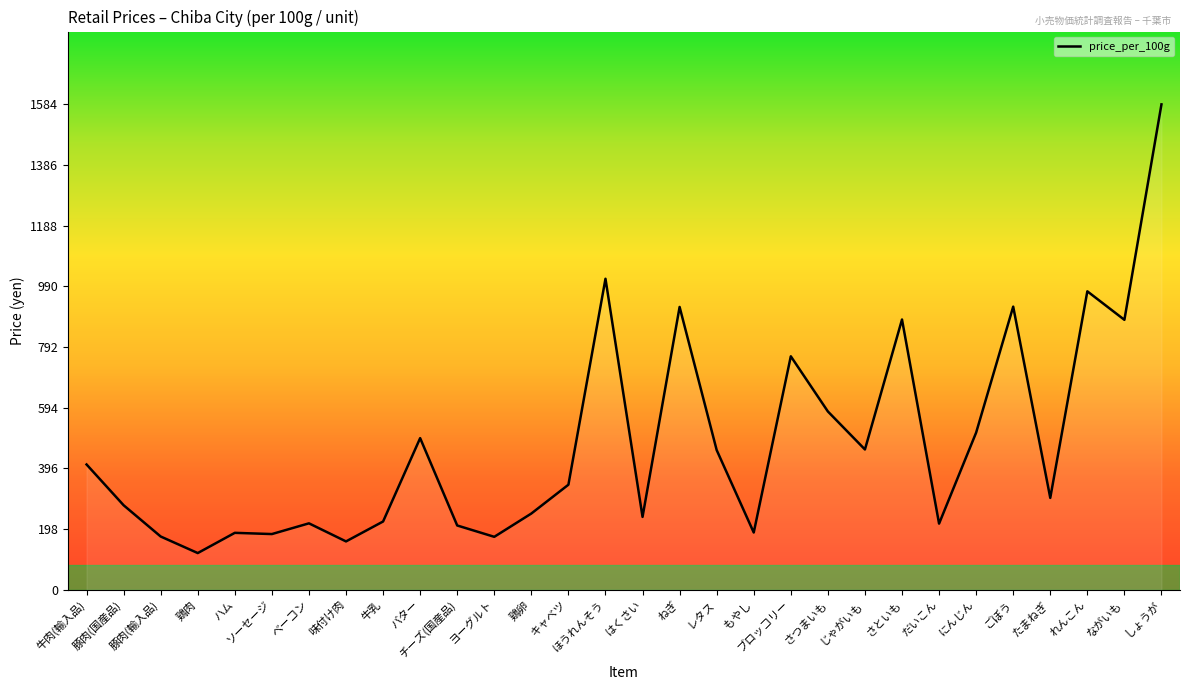

What is the difference between the maximum and minimum values?

1464